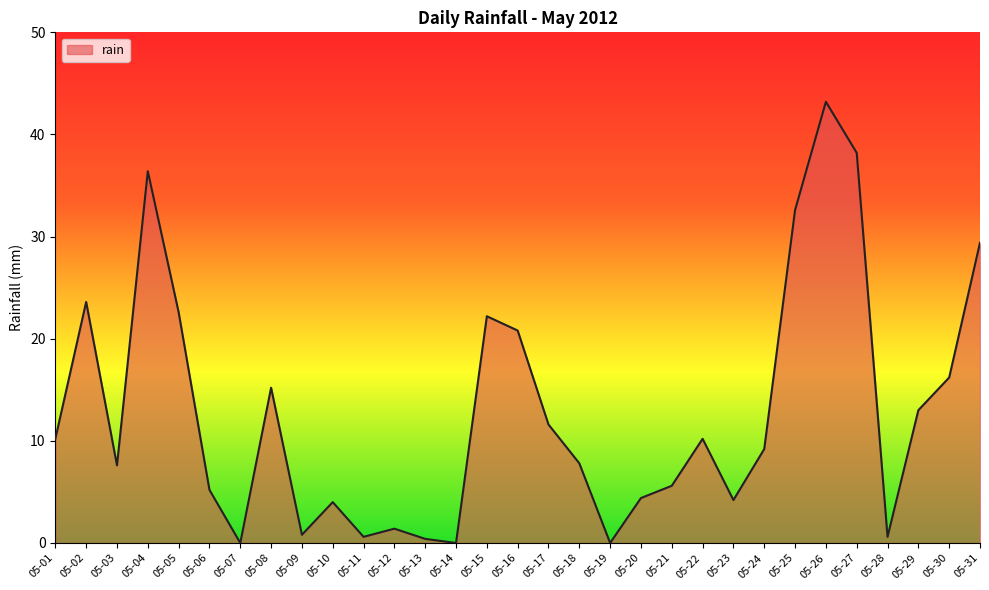

Which has a higher value, 05-07 or 05-25?

05-25